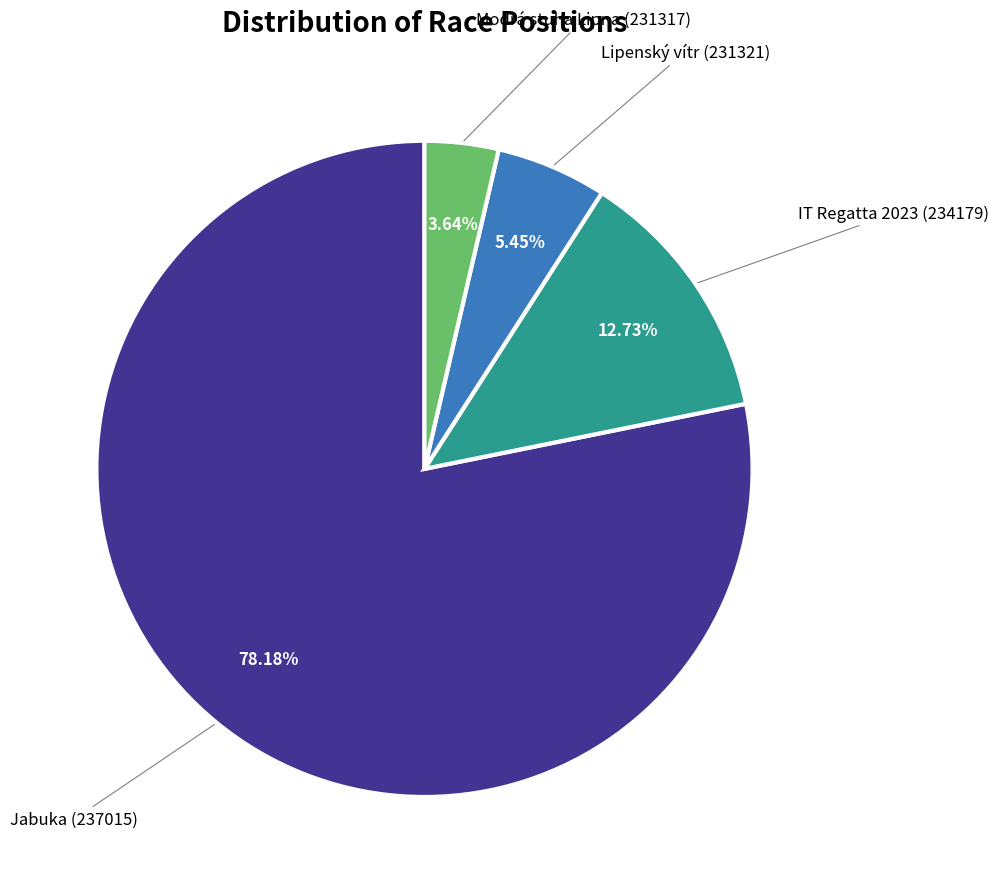

What is the largest slice in the pie chart?

Jabuka (237015)